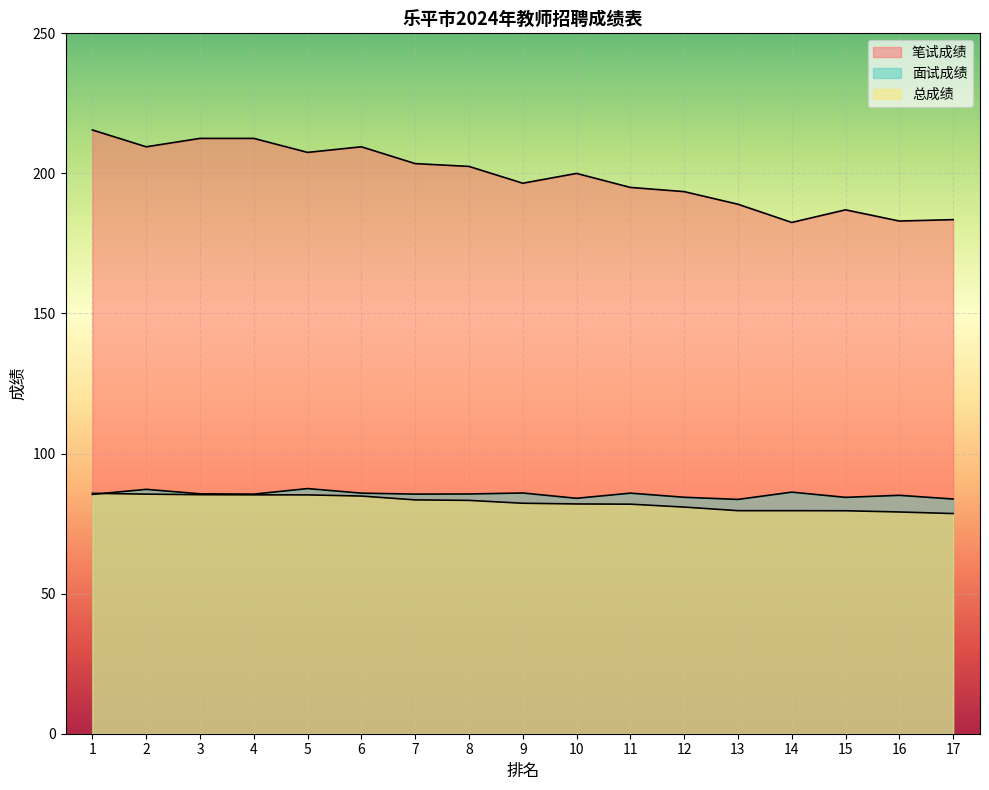

What is the value of the 面试成绩 point at the 3rd from the left?

85.6